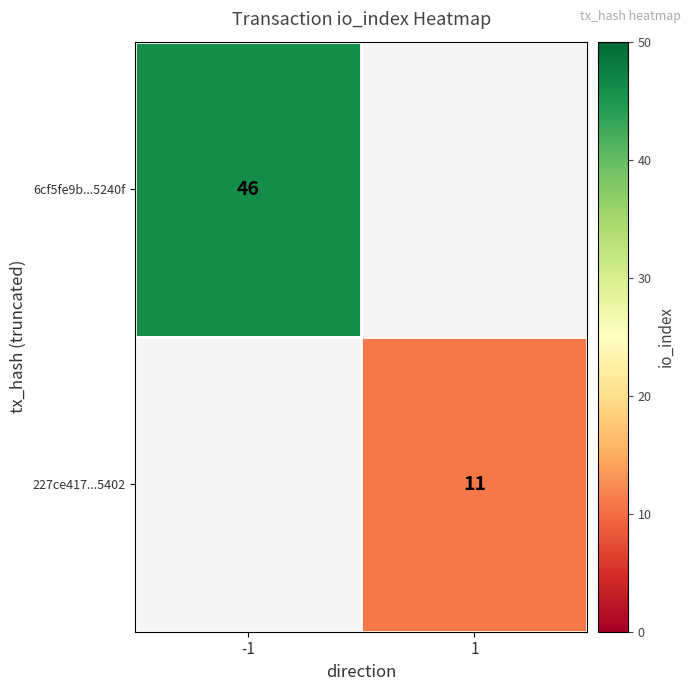

Is the value of 6cf5fe9b...5240f at -1 greater than the value of 227ce417...5402 at 1?

Yes